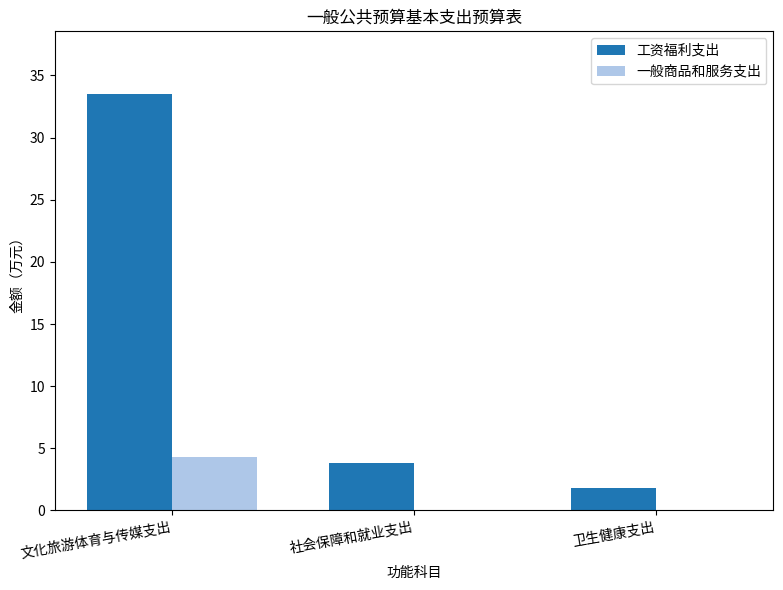

Which series has the largest total across all categories?

工资福利支出